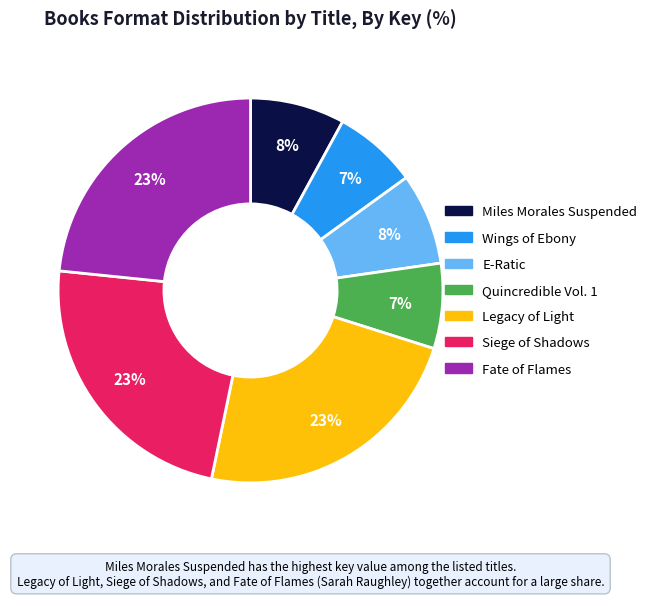

To the nearest percent, what is the combined percentage of Miles Morales Suspended and Fate of Flames?

31%